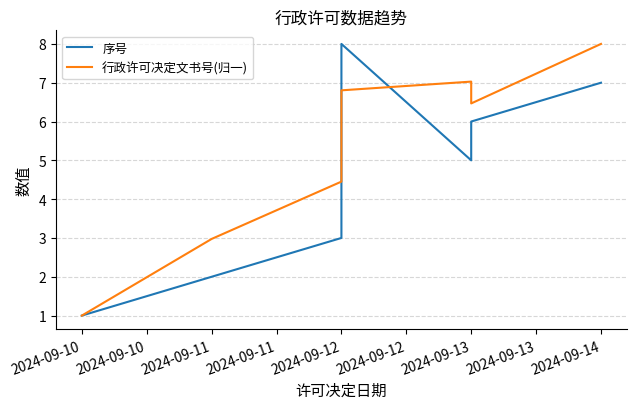

Which series changed the most between 2024-09-10 and 2024-09-11?

行政许可决定文书号(归一)